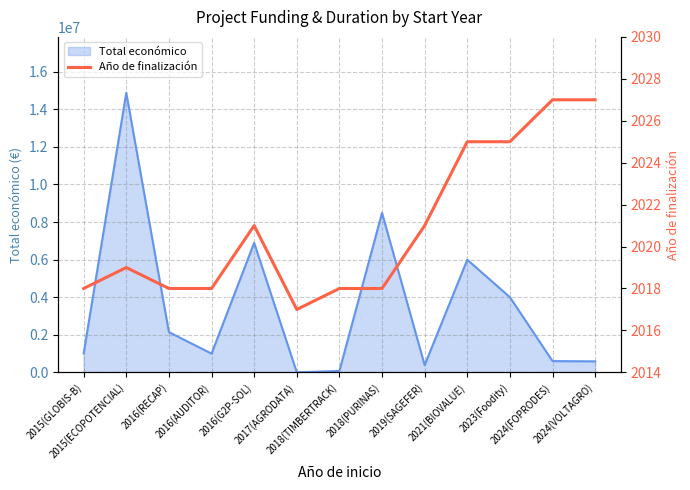

What is the maximum value shown in the chart?

2027